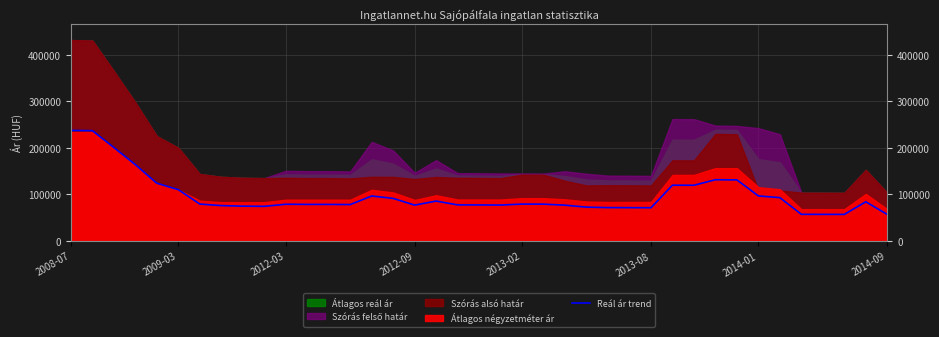

What is the maximum value for Reál ár trend?

237512.6